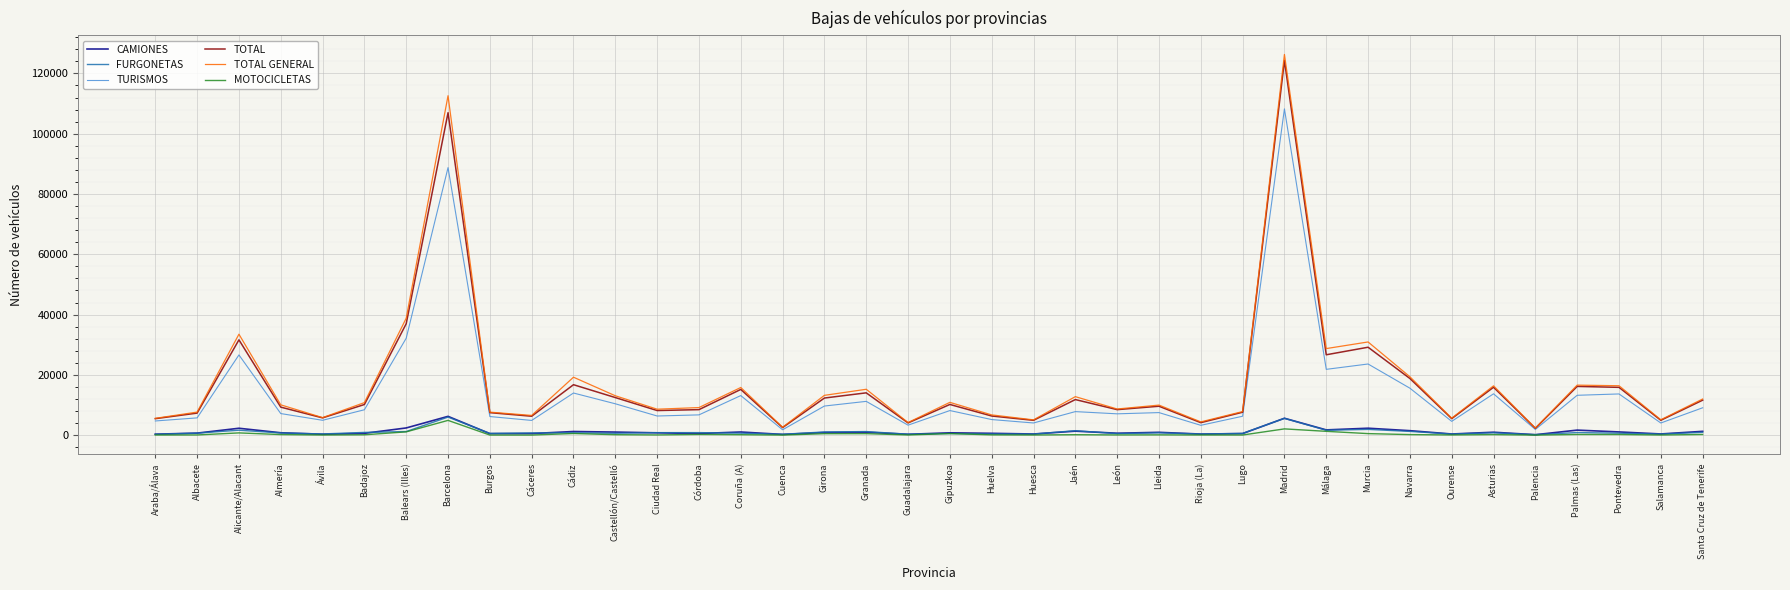

At which label is TOTAL GENERAL closest to 64315?

Balears (Illes)